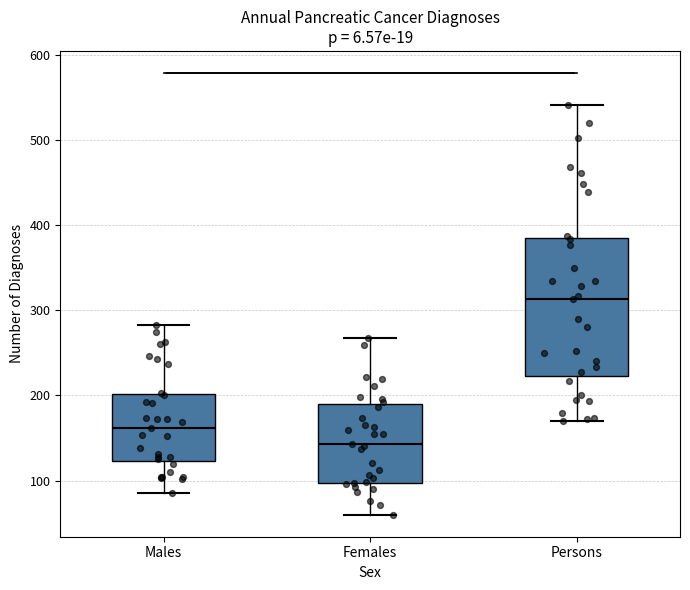

Reading left to right, transcribe this box plot: for each box, give where its median line is, the range the box spans, and where its two whiskers end, as read against the y-axis. The values are not printed on the chart, so give them approximately, as read against the axis.

Males: median 160, box 120 to 200, whiskers 90 to 280
Females: median 140, box 100 to 190, whiskers 60 to 270
Persons: median 310, box 220 to 390, whiskers 170 to 540